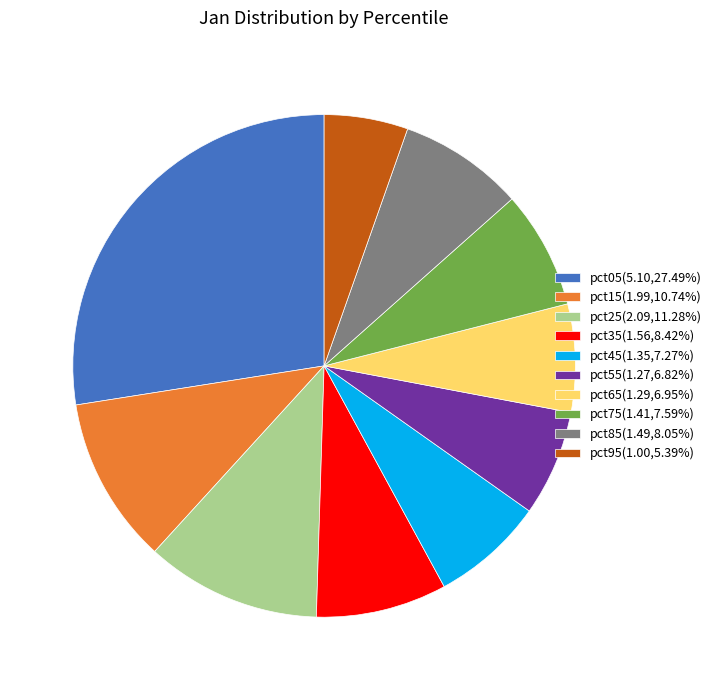

How many segments does this pie chart have?

10